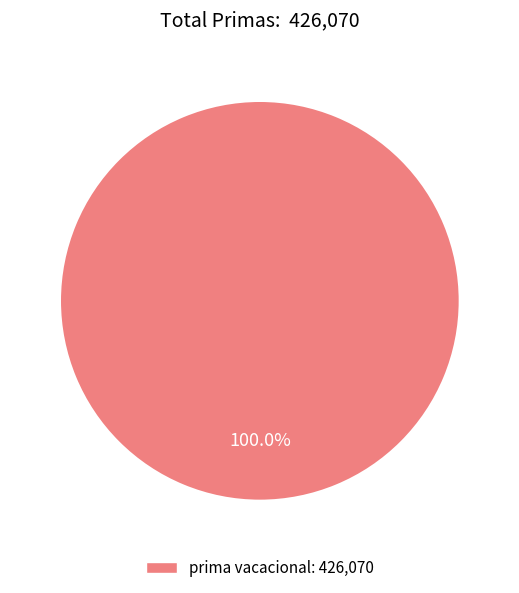

Is prima vacacional: 426,070 the majority of the pie?

Yes